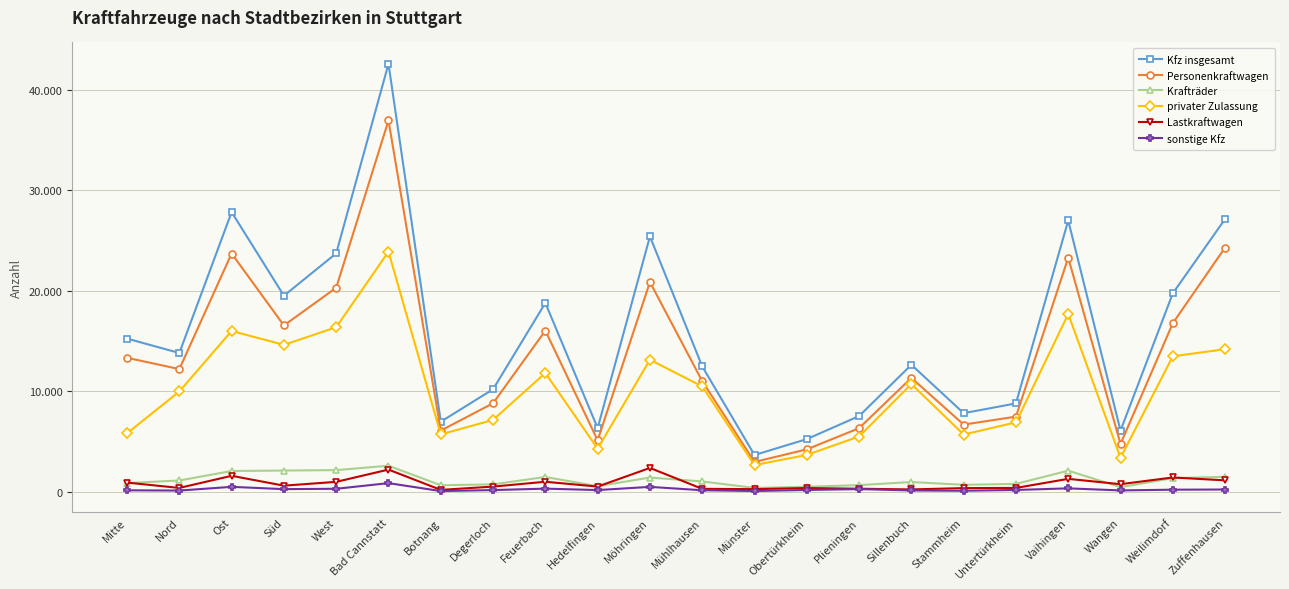

Which label corresponds to the smallest value in the chart?

Botnang